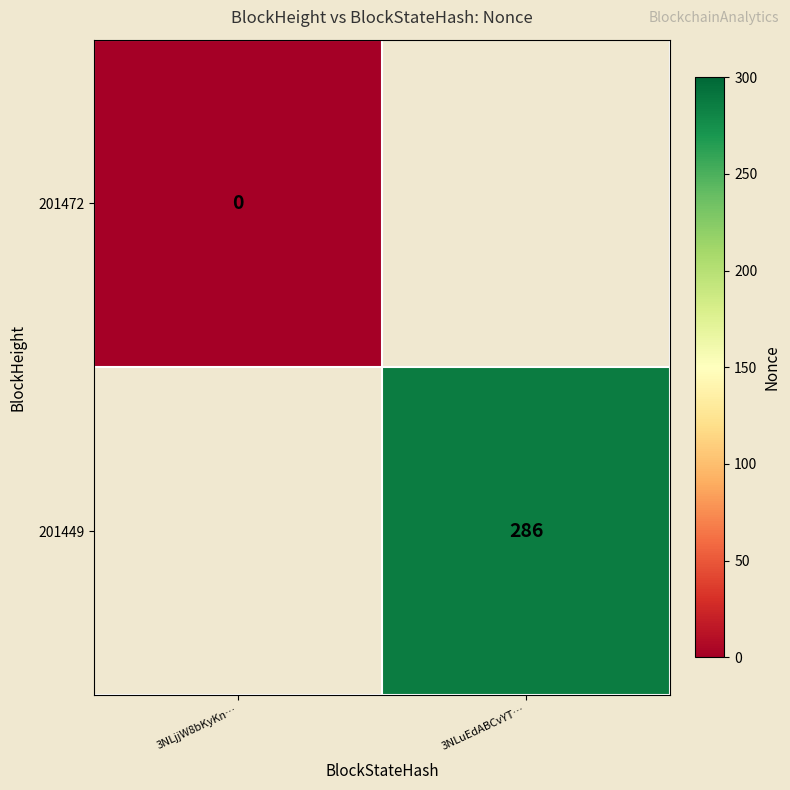

What is the greatest value displayed?

286.0